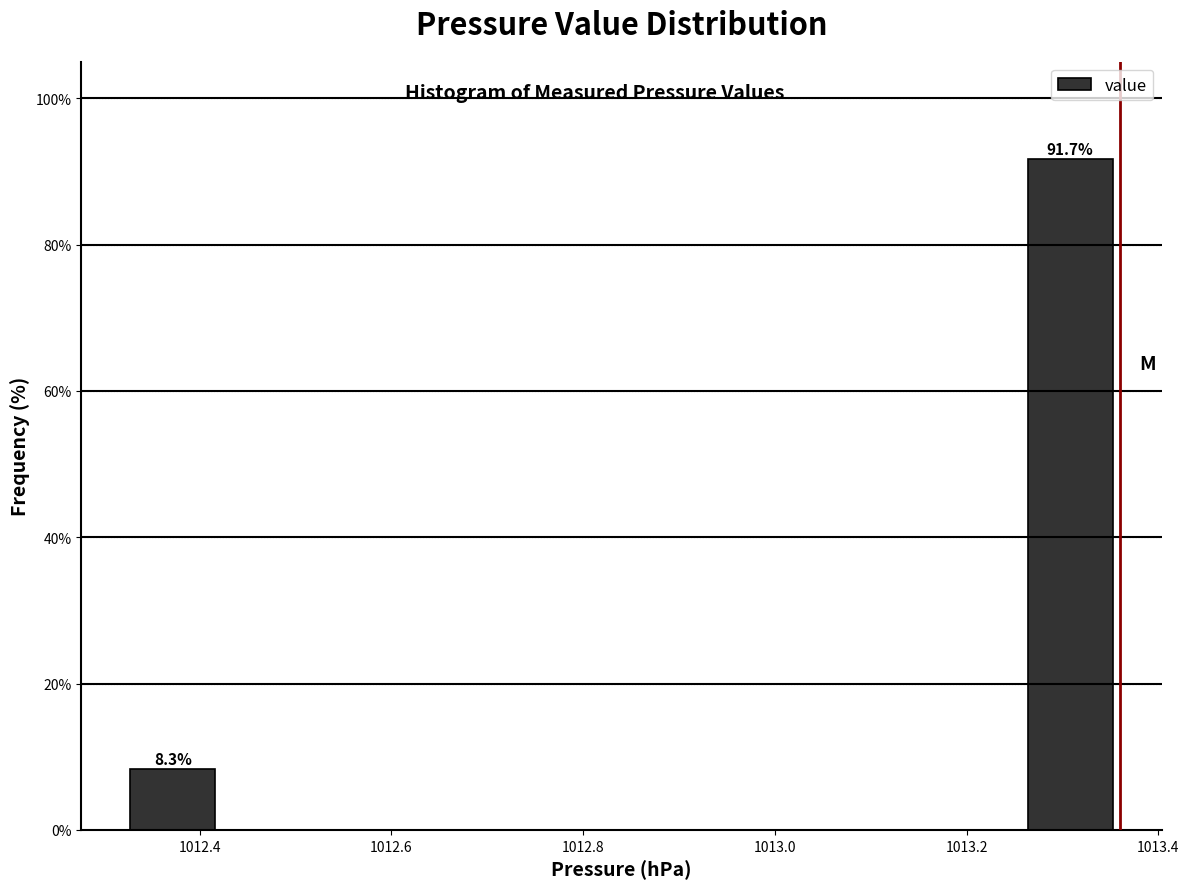

Over which range of the x-axis is the bar tallest?

1013.256 to 1013.360